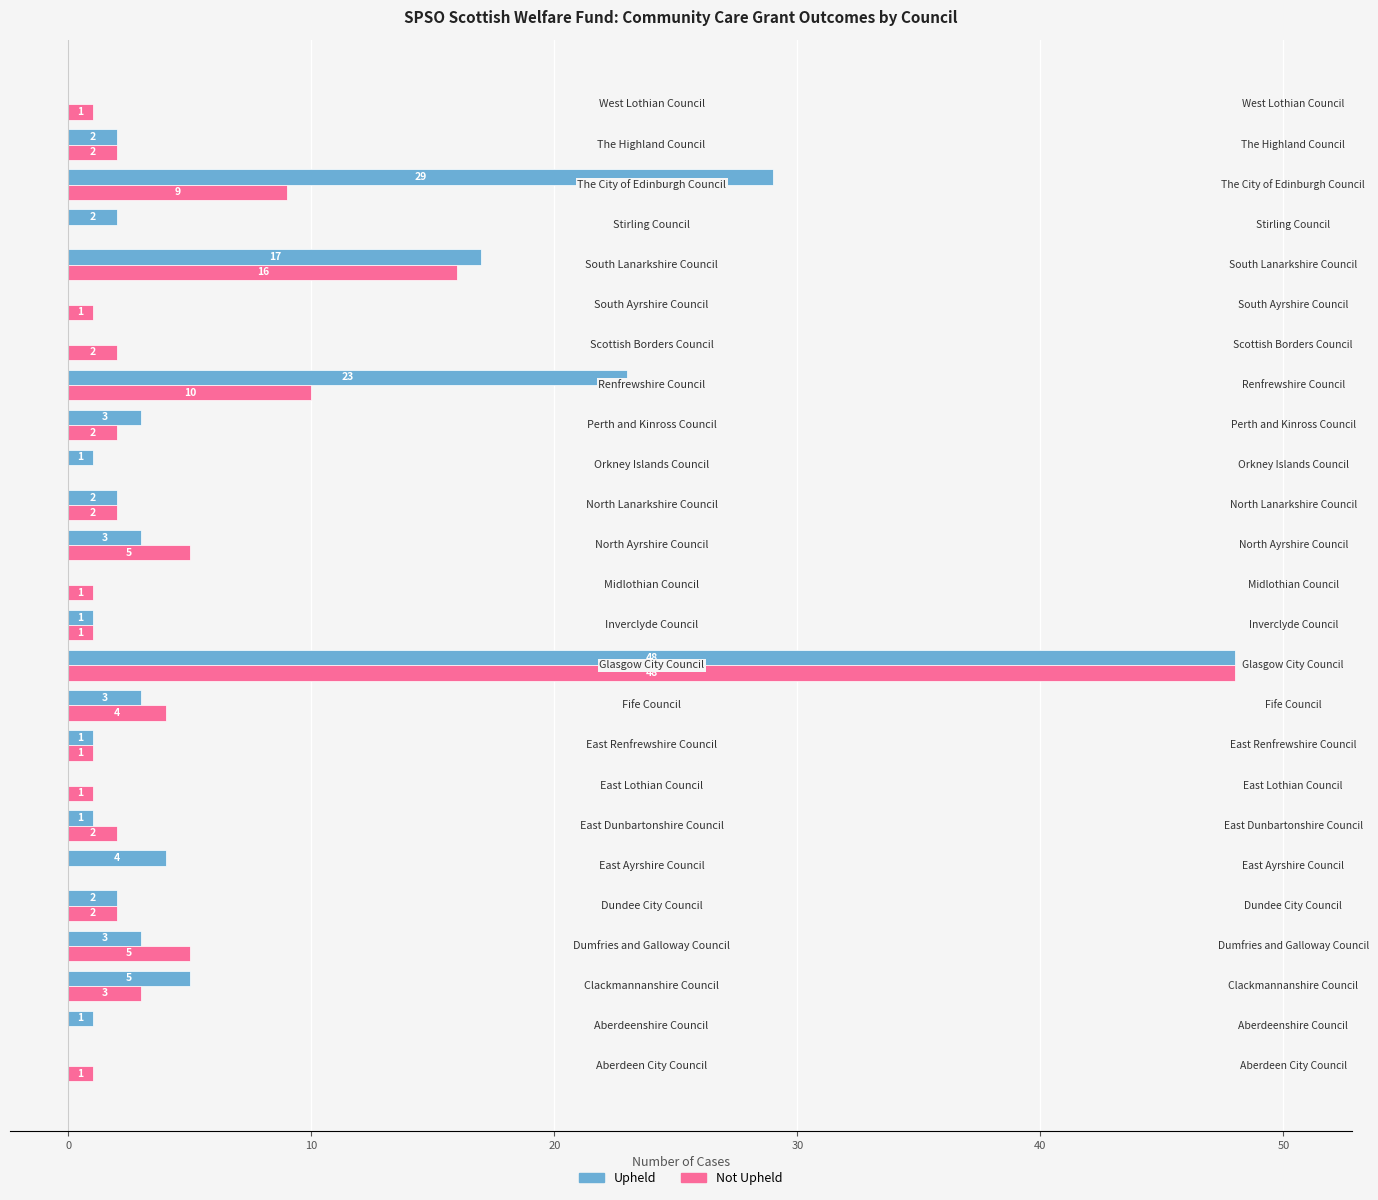

How many positive values does the Upheld series have?

19